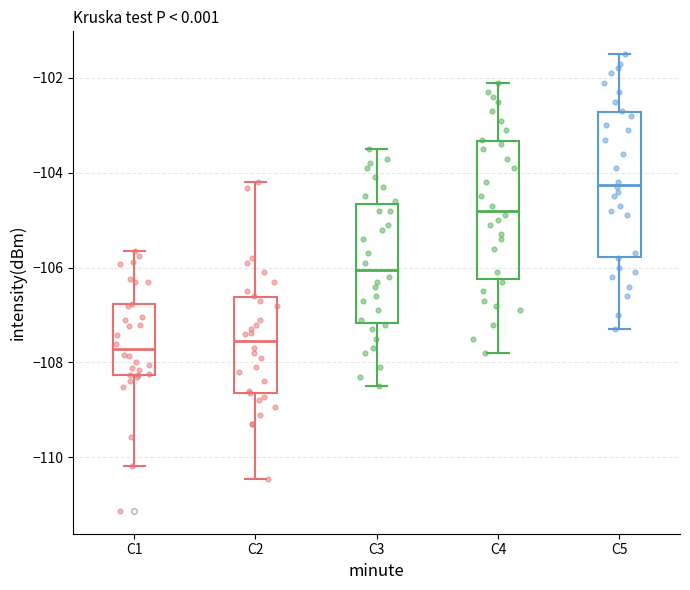

Reading left to right, transcribe this box plot: for each box, give where its median line is, the range the box spans, and where its two whiskers end, as read against the y-axis. The values are not printed on the chart, so give them approximately, as read against the axis.

C1: median -107.8, box -108.2 to -106.8, whiskers -110.2 to -105.6
C2: median -107.6, box -108.6 to -106.6, whiskers -110.4 to -104.2
C3: median -106.0, box -107.2 to -104.6, whiskers -108.4 to -103.4
C4: median -104.8, box -106.2 to -103.4, whiskers -107.8 to -102.0
C5: median -104.2, box -105.8 to -102.8, whiskers -107.2 to -101.4